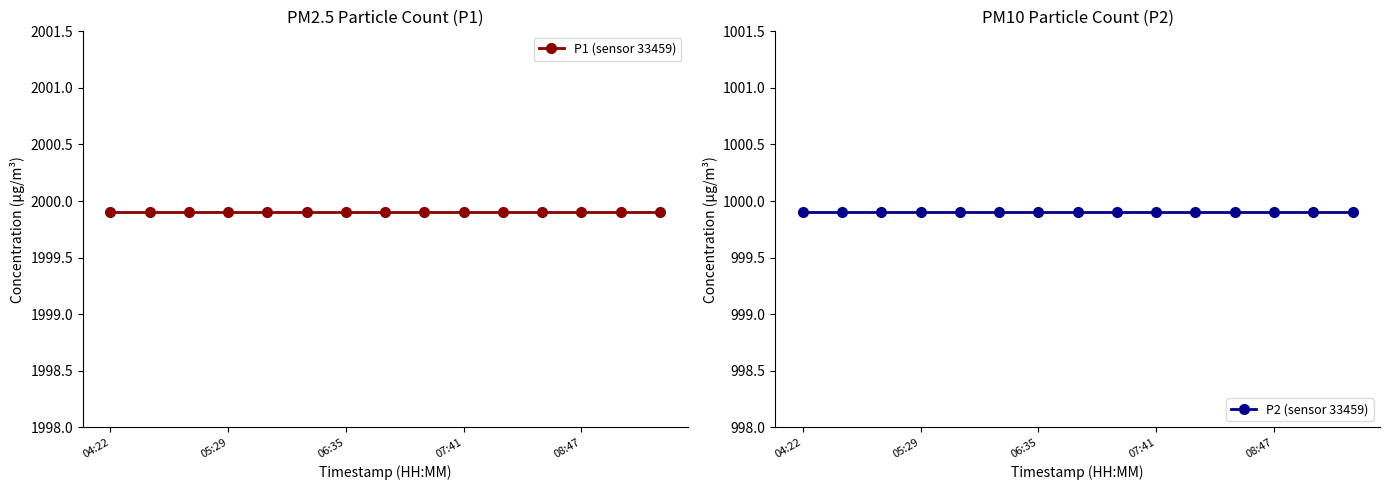

Which series has the largest total across all categories?

P1 (sensor 33459)